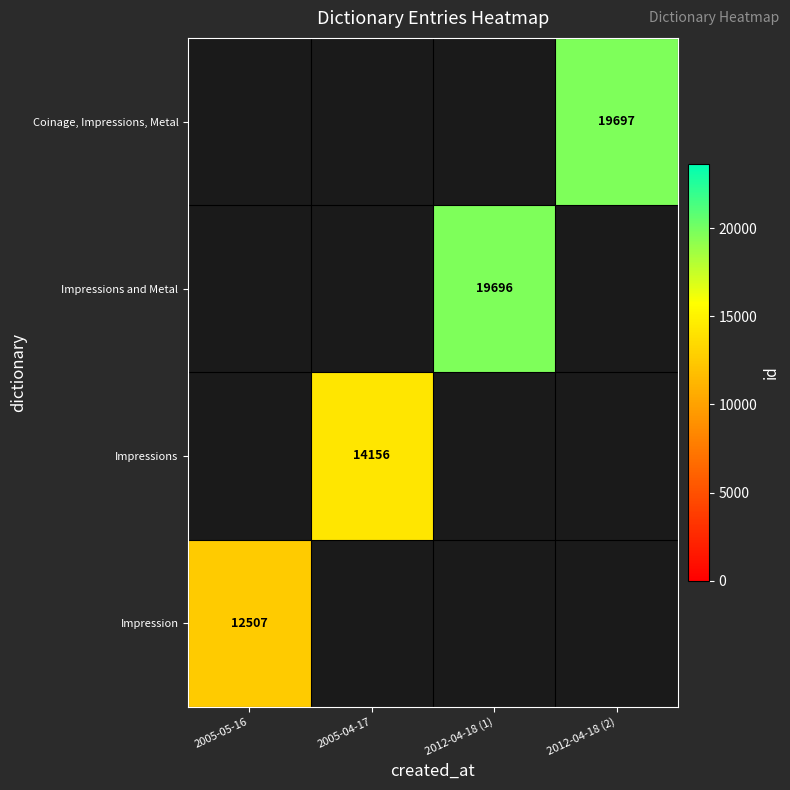

The value of Coinage, Impressions, Metal at 2012-04-18 (2) is 32300. True or false?

False